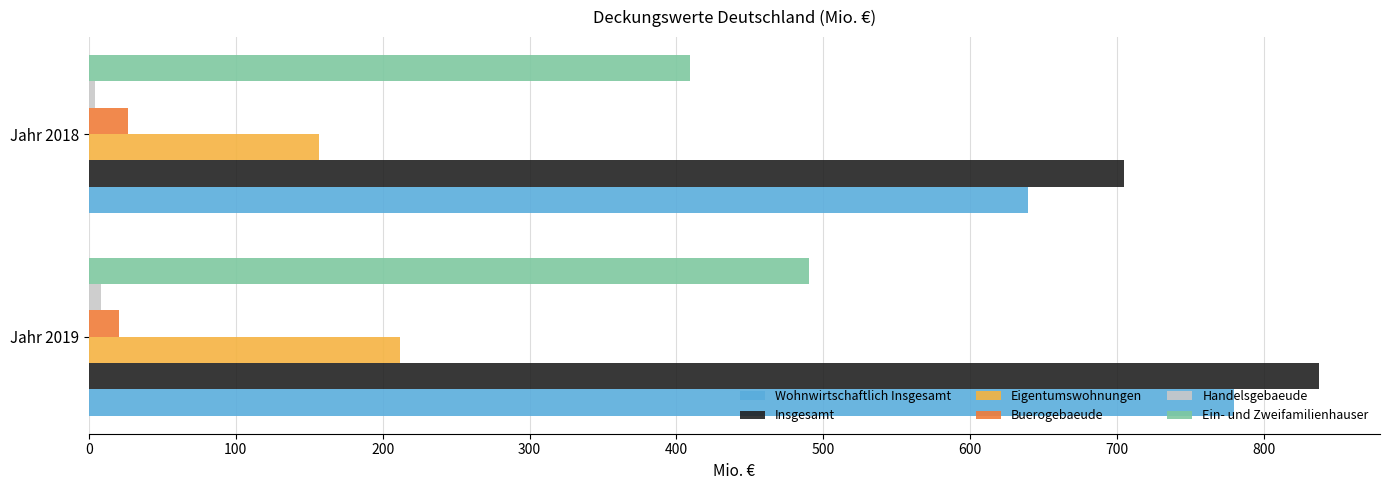

Is the value of Insgesamt at Jahr 2019 greater than the value of Wohnwirtschaftlich Insgesamt at Jahr 2019?

Yes